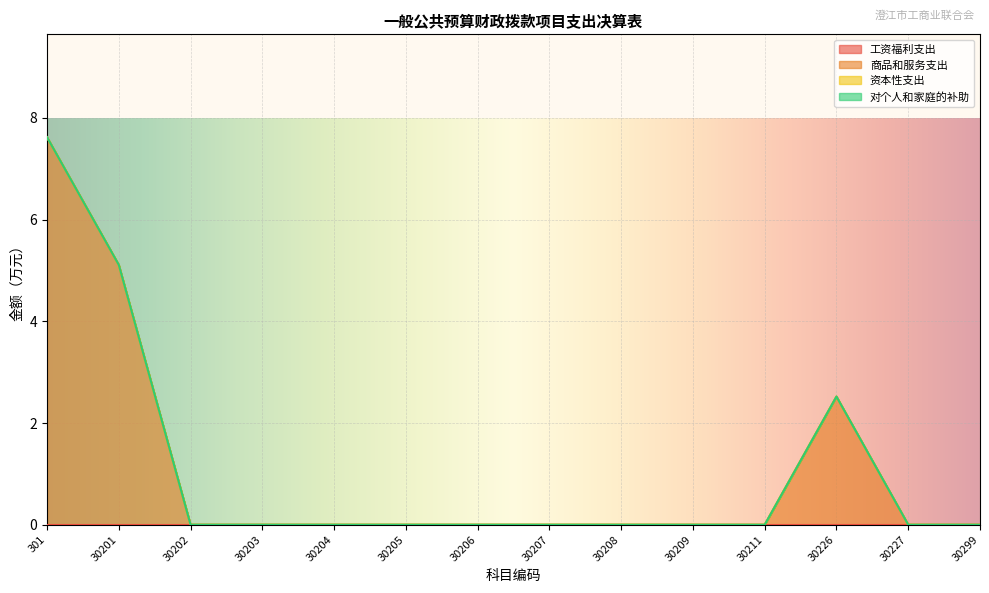

How many values in the 商品和服务支出 series exceed 0?

3